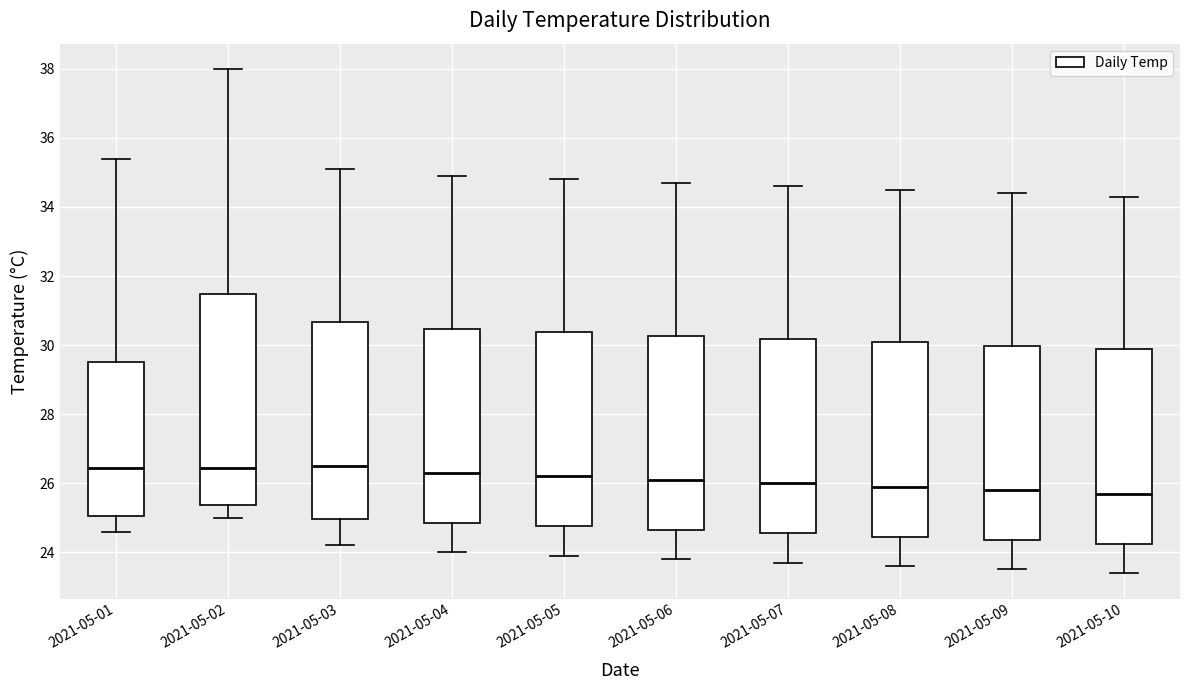

Reading left to right, transcribe this box plot: for each box, give where its median line is, the range the box spans, and where its two whiskers end, as read against the y-axis. The values are not printed on the chart, so give them approximately, as read against the axis.

2021-05-01: median 26.4, box 25.0 to 29.6, whiskers 24.6 to 35.4
2021-05-02: median 26.4, box 25.4 to 31.4, whiskers 25.0 to 38.0
2021-05-03: median 26.6, box 25.0 to 30.6, whiskers 24.2 to 35.2
2021-05-04: median 26.4, box 24.8 to 30.4, whiskers 24.0 to 35.0
2021-05-05: median 26.2, box 24.8 to 30.4, whiskers 24.0 to 34.8
2021-05-06: median 26.2, box 24.6 to 30.2, whiskers 23.8 to 34.8
2021-05-07: median 26.0, box 24.6 to 30.2, whiskers 23.8 to 34.6
2021-05-08: median 26.0, box 24.4 to 30.0, whiskers 23.6 to 34.6
2021-05-09: median 25.8, box 24.4 to 30.0, whiskers 23.6 to 34.4
2021-05-10: median 25.8, box 24.2 to 29.8, whiskers 23.4 to 34.4